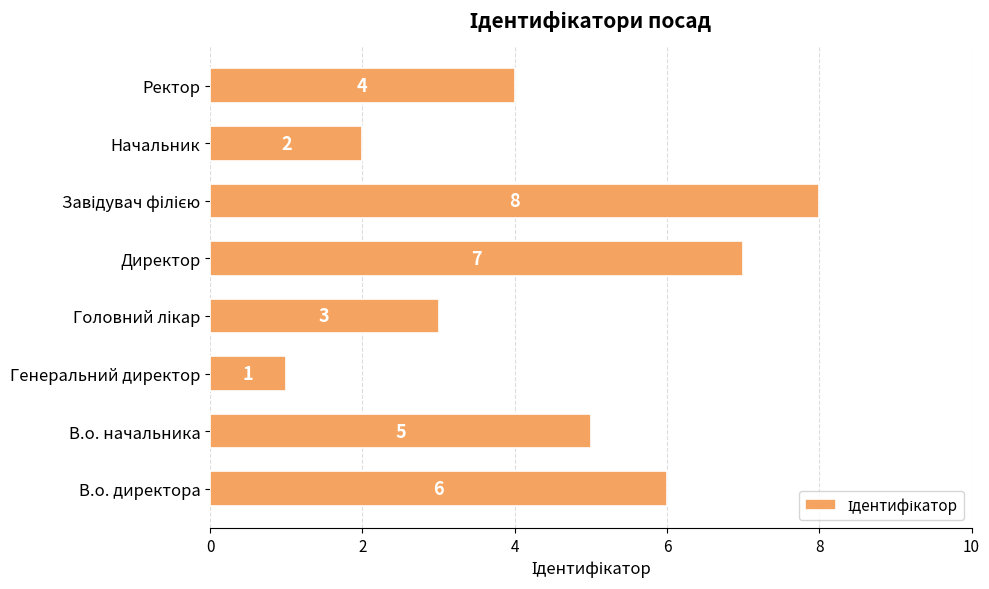

At which category does the chart reach its minimum across all series?

Генеральний директор